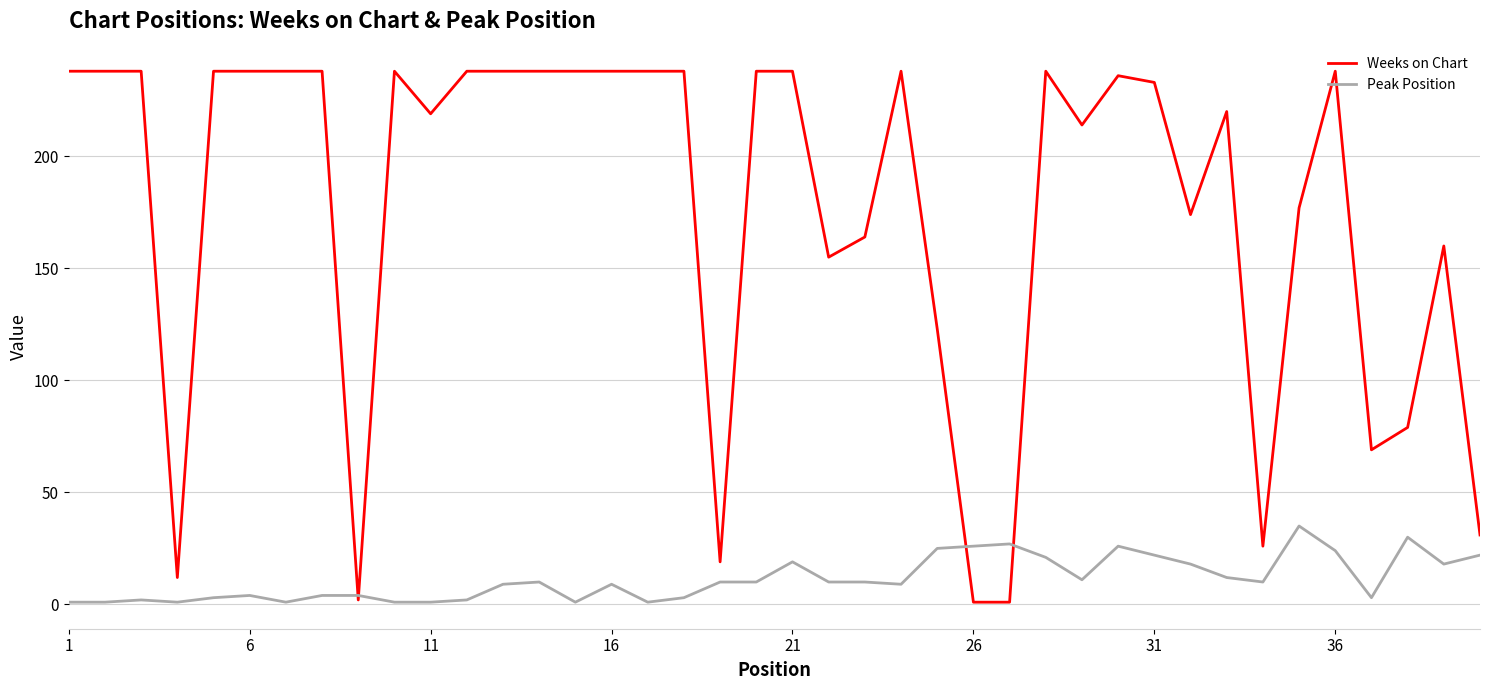

What is the highest value of the Weeks on Chart series?

238